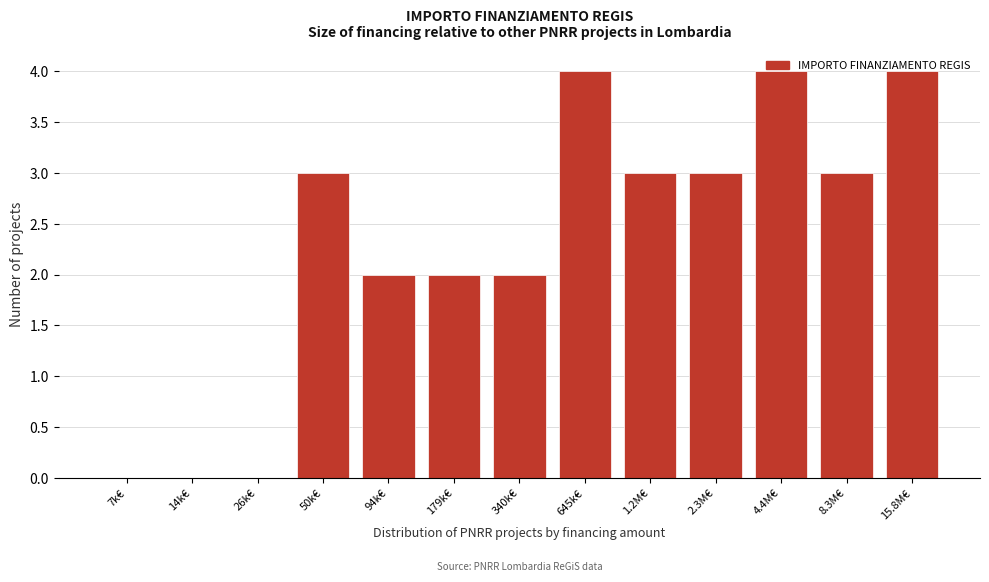

What is the change in value from 26k€ to 15.8M€?

+4